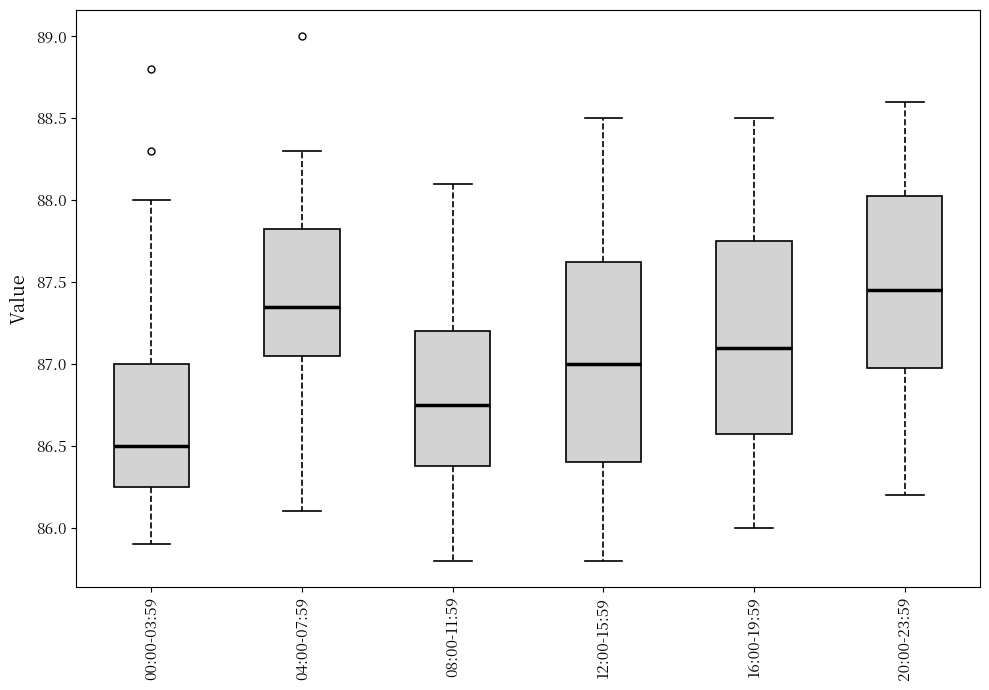

Reading left to right, read every box against the y-axis: the position of its median line, the range the box covers, and the ends of its whiskers. The values are not printed on the chart, so give them approximately, as read against the axis.

00:00-03:59: median 86.50, box 86.25 to 87.00, whiskers 85.90 to 88.00
04:00-07:59: median 87.35, box 87.05 to 87.85, whiskers 86.10 to 88.30
08:00-11:59: median 86.75, box 86.40 to 87.20, whiskers 85.80 to 88.10
12:00-15:59: median 87.00, box 86.40 to 87.65, whiskers 85.80 to 88.50
16:00-19:59: median 87.10, box 86.60 to 87.75, whiskers 86.00 to 88.50
20:00-23:59: median 87.45, box 87.00 to 88.05, whiskers 86.20 to 88.60